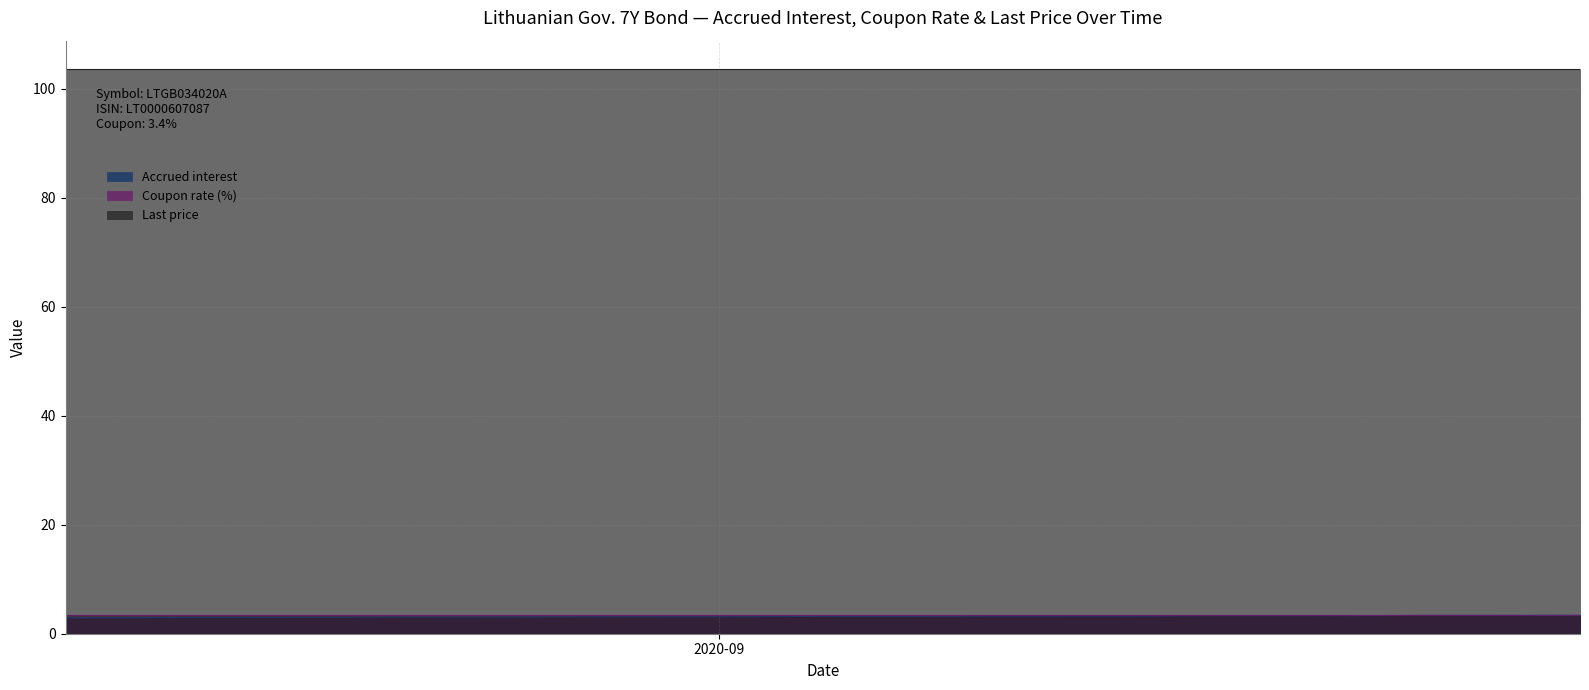

Reading left to right, list all the values displayed in this chart.

Accrued interest: 2020-08-10=2.9	2020-08-11=2.9	2020-08-12=2.9	2020-08-13=3.0	2020-08-14=3.0	2020-08-17=3.0	2020-08-18=3.0	2020-08-19=3.0	2020-08-20=3.0	2020-08-21=3.0	2020-08-24=3.0	2020-08-25=3.1	2020-08-26=3.1	2020-08-27=3.1	2020-08-28=3.1	2020-08-31=3.1	2020-09-01=3.1	2020-09-02=3.1	2020-09-03=3.2	2020-09-04=3.2	2020-09-07=3.2	2020-09-08=3.2	2020-09-09=3.2	2020-09-10=3.2	2020-09-11=3.2	2020-09-14=3.2	2020-09-15=3.3	2020-09-16=3.3	2020-09-17=3.3	2020-09-18=3.3	2020-09-21=3.3	2020-09-22=3.3	2020-09-23=3.3	2020-09-24=3.4	2020-09-25=3.4	2020-09-28=3.4	2020-09-29=3.4	2020-09-30=3.4
Coupon rate (%): 2020-08-10=3.4	2020-08-11=3.4	2020-08-12=3.4	2020-08-13=3.4	2020-08-14=3.4	2020-08-17=3.4	2020-08-18=3.4	2020-08-19=3.4	2020-08-20=3.4	2020-08-21=3.4	2020-08-24=3.4	2020-08-25=3.4	2020-08-26=3.4	2020-08-27=3.4	2020-08-28=3.4	2020-08-31=3.4	2020-09-01=3.4	2020-09-02=3.4	2020-09-03=3.4	2020-09-04=3.4	2020-09-07=3.4	2020-09-08=3.4	2020-09-09=3.4	2020-09-10=3.4	2020-09-11=3.4	2020-09-14=3.4	2020-09-15=3.4	2020-09-16=3.4	2020-09-17=3.4	2020-09-18=3.4	2020-09-21=3.4	2020-09-22=3.4	2020-09-23=3.4	2020-09-24=3.4	2020-09-25=3.4	2020-09-28=3.4	2020-09-29=3.4	2020-09-30=3.4
Last price: 2020-08-10=103.6	2020-08-11=103.6	2020-08-12=103.6	2020-08-13=103.6	2020-08-14=103.6	2020-08-17=103.6	2020-08-18=103.6	2020-08-19=103.6	2020-08-20=103.6	2020-08-21=103.6	2020-08-24=103.6	2020-08-25=103.6	2020-08-26=103.6	2020-08-27=103.6	2020-08-28=103.6	2020-08-31=103.6	2020-09-01=103.6	2020-09-02=103.6	2020-09-03=103.6	2020-09-04=103.6	2020-09-07=103.6	2020-09-08=103.6	2020-09-09=103.6	2020-09-10=103.6	2020-09-11=103.6	2020-09-14=103.6	2020-09-15=103.6	2020-09-16=103.6	2020-09-17=103.6	2020-09-18=103.6	2020-09-21=103.6	2020-09-22=103.6	2020-09-23=103.6	2020-09-24=103.6	2020-09-25=103.6	2020-09-28=103.6	2020-09-29=103.6	2020-09-30=103.6